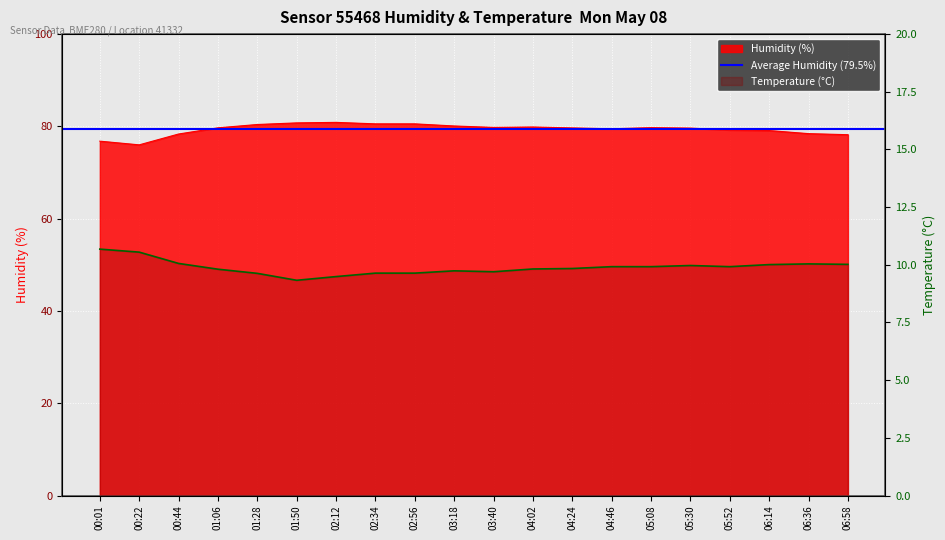

What position from the left is 04:24?

13